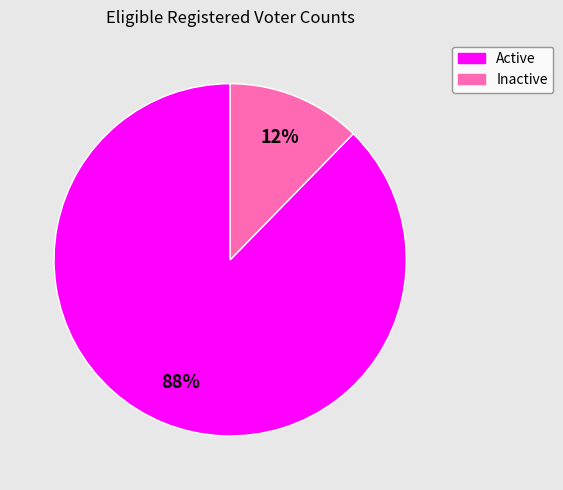

Count the number of slices in the pie.

2